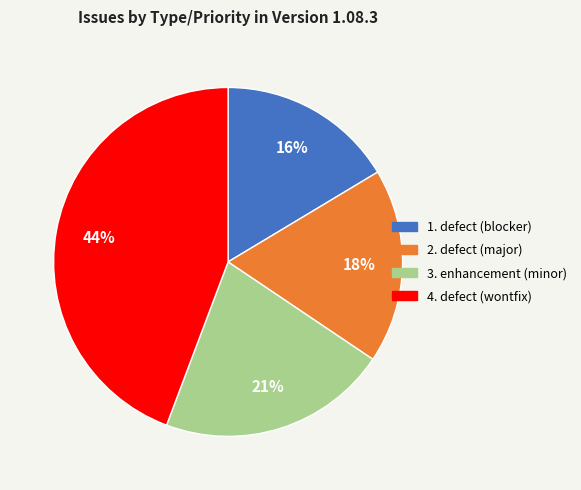

Does any single category account for the majority?

No